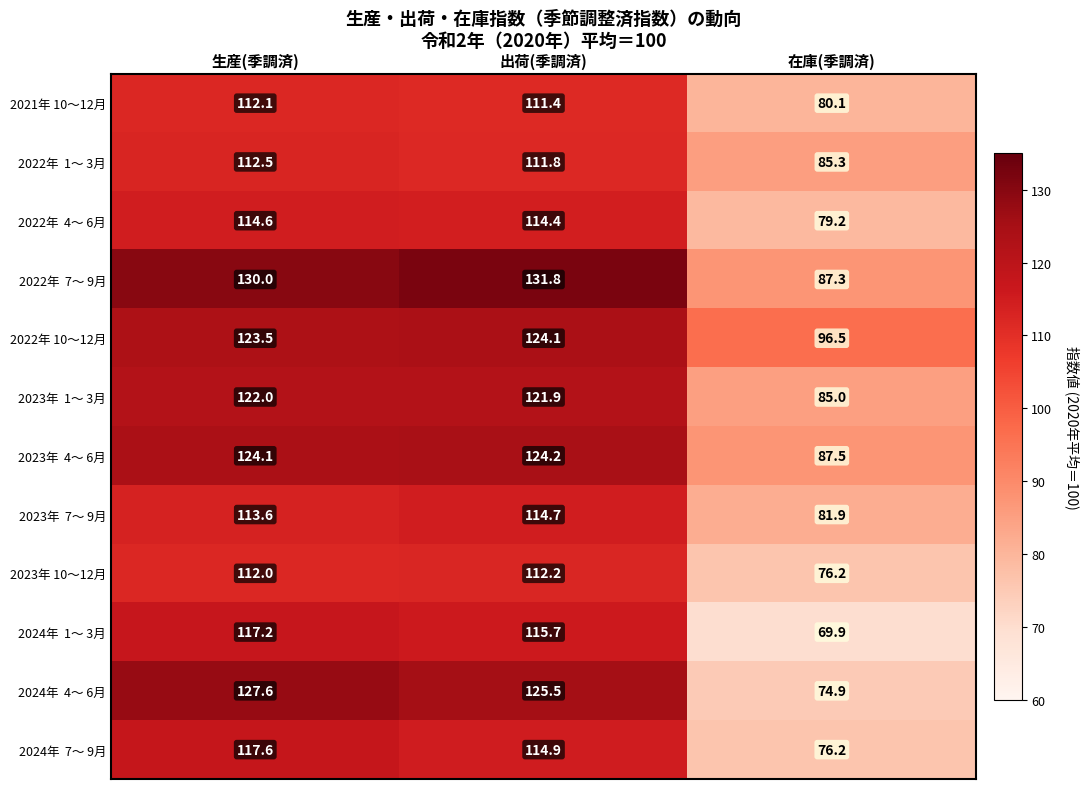

What is the minimum value shown in the chart?

69.9